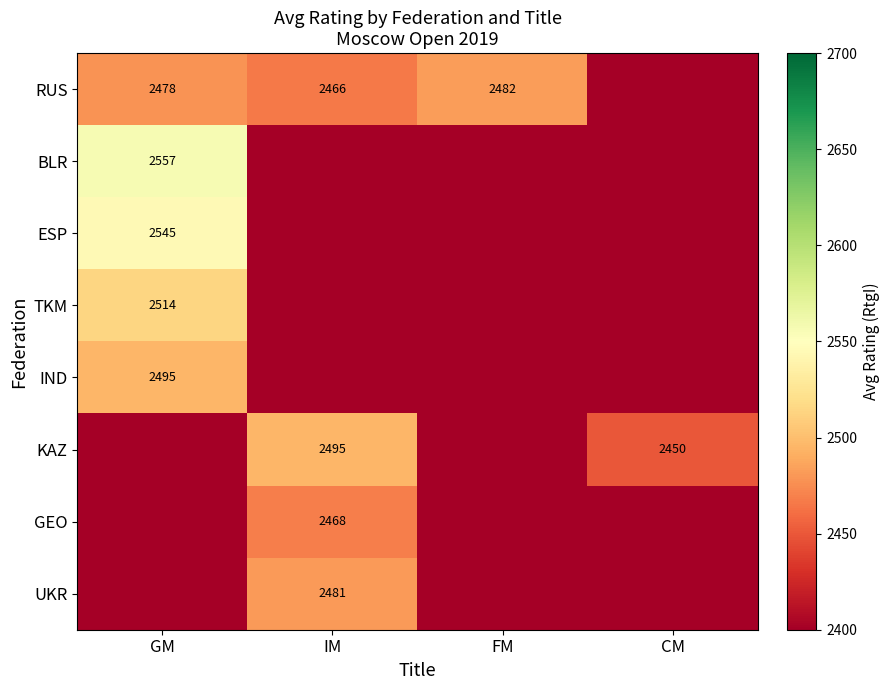

The value of BLR at GM is 4545. True or false?

False